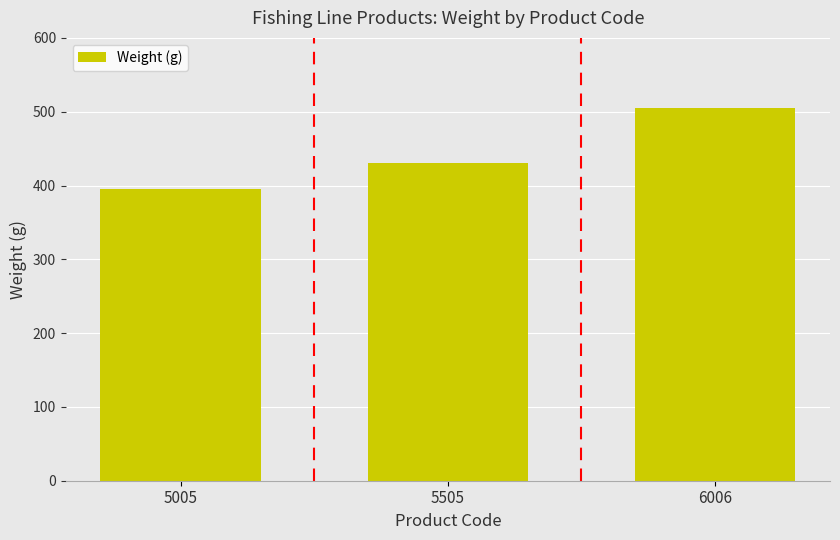

Reading right to left, transcribe all the data shown in this chart.

6006=505	5505=430	5005=395